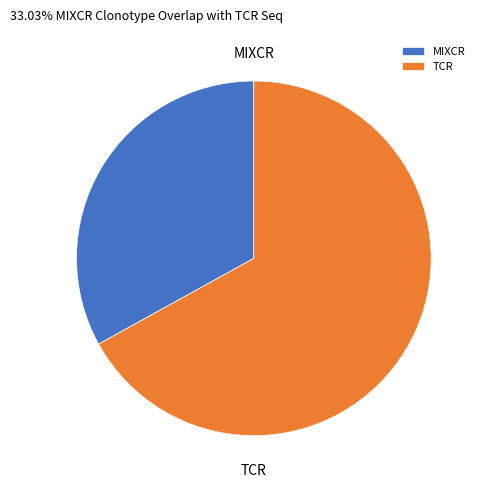

What is the ratio of the value at MIXCR to the value at TCR?

0.5